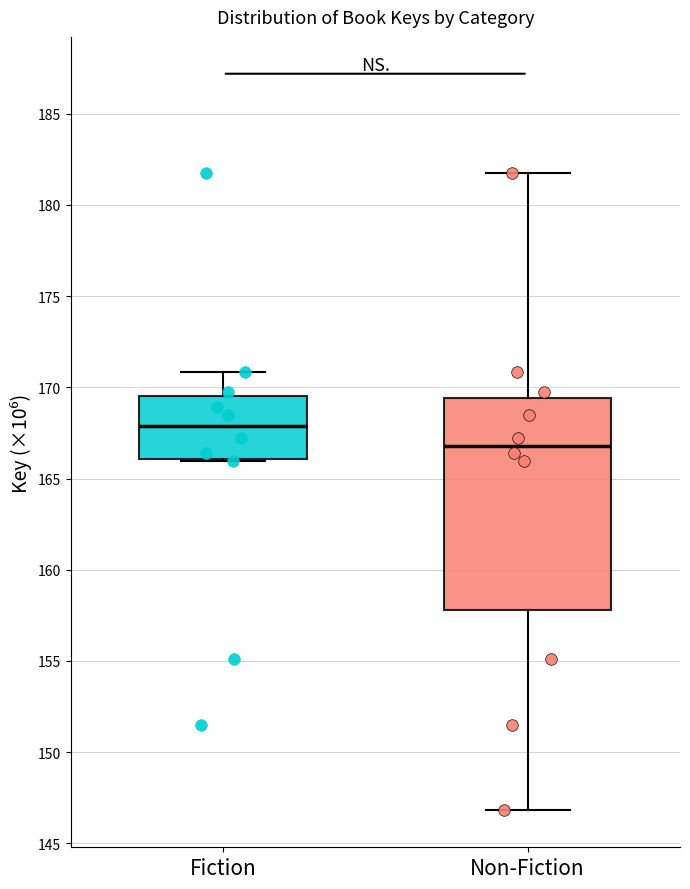

Reading left to right, read every box against the y-axis: the position of its median line, the range the box covers, and the ends of its whiskers. The values are not printed on the chart, so give them approximately, as read against the axis.

Fiction: median 168.0, box 166.0 to 169.5, whiskers 166.0 to 171.0
Non-Fiction: median 167.0, box 158.0 to 169.5, whiskers 147.0 to 181.5